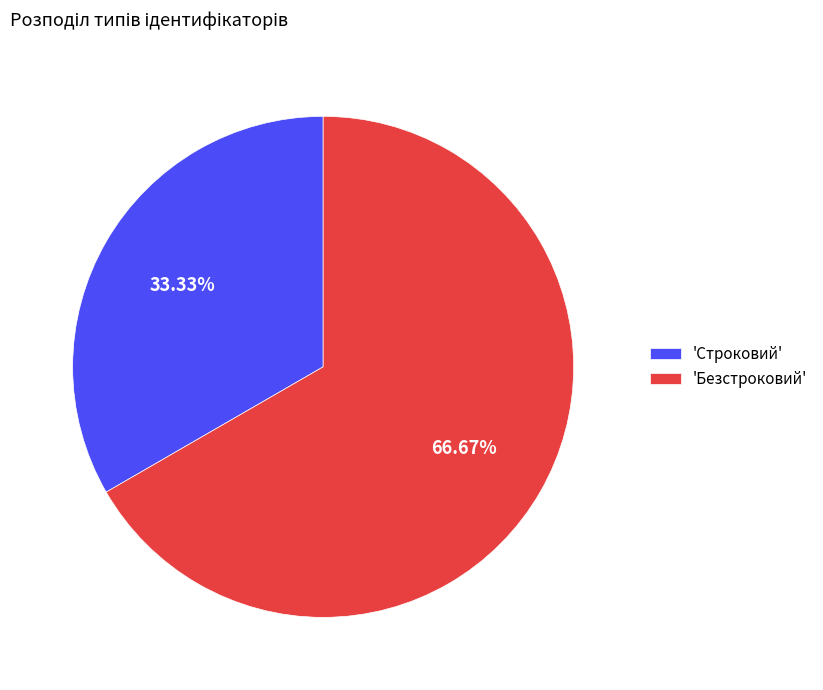

Which has a higher value, 'Строковий' or 'Безстроковий'?

'Безстроковий'